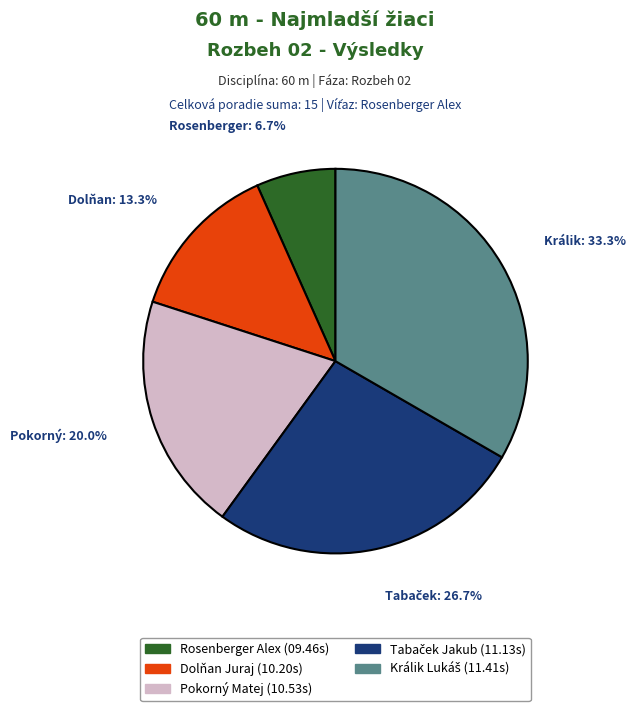

How many slices are in this pie chart?

5